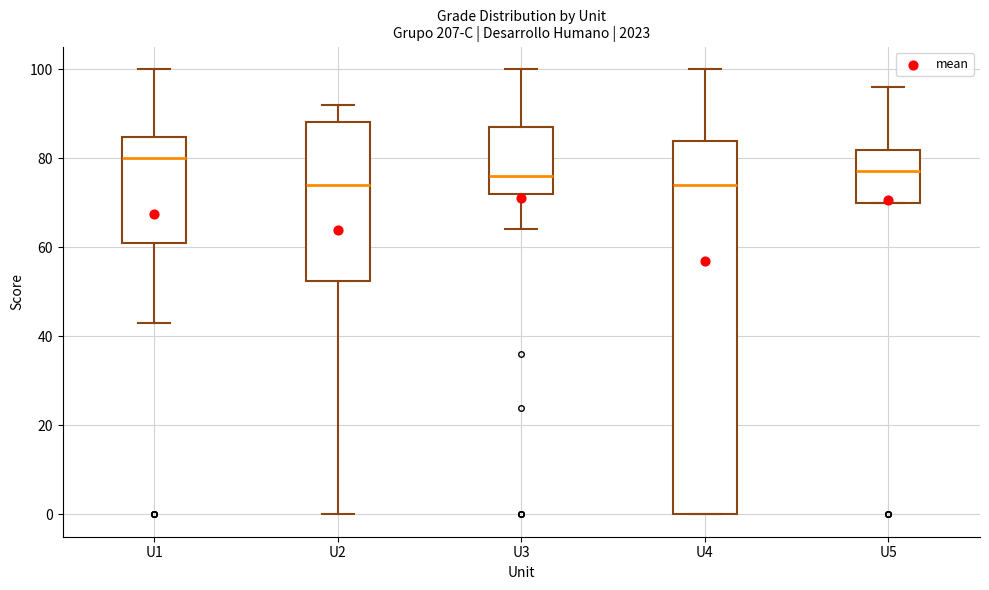

Comparing the boxes themselves (not the whiskers), which one is the tallest?

U4